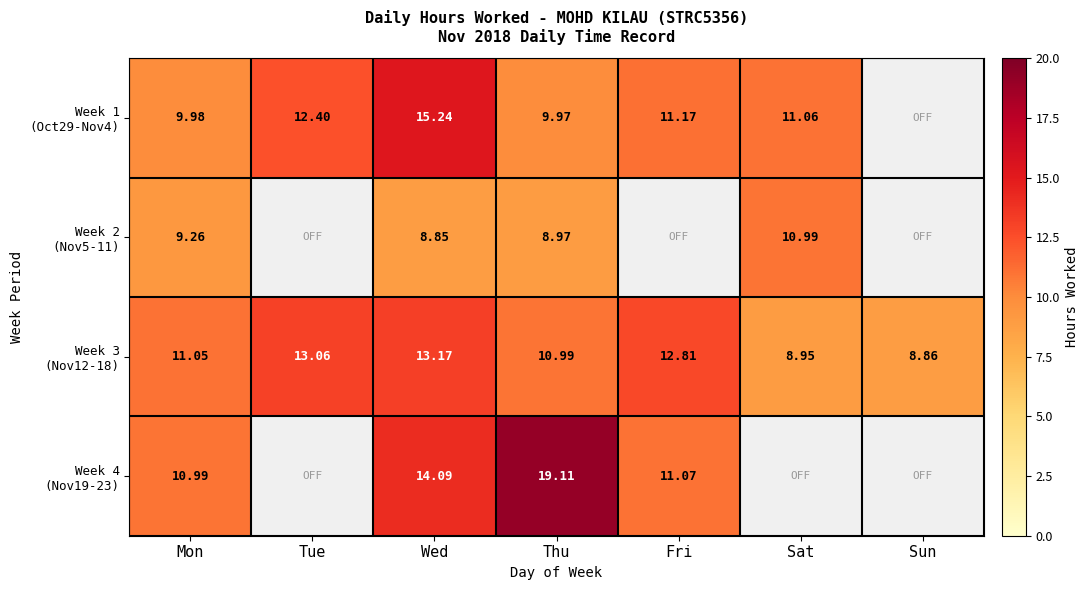

The Week 4 (Nov19-23) series shows 32.1 at Thu. True or false?

False